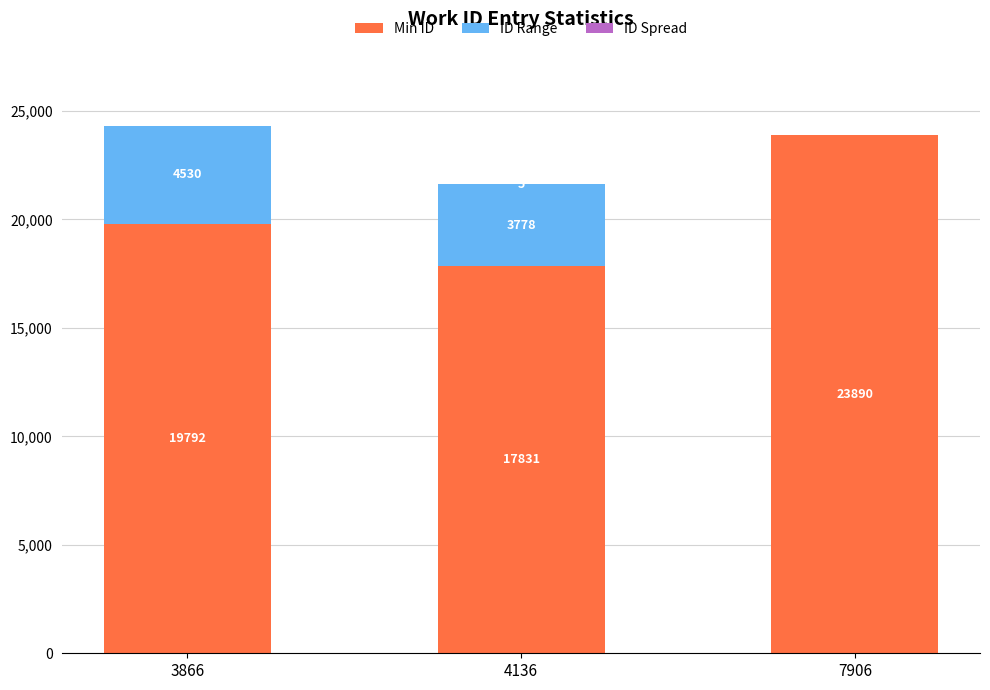

At which label is Min ID closest to 20860?

3866